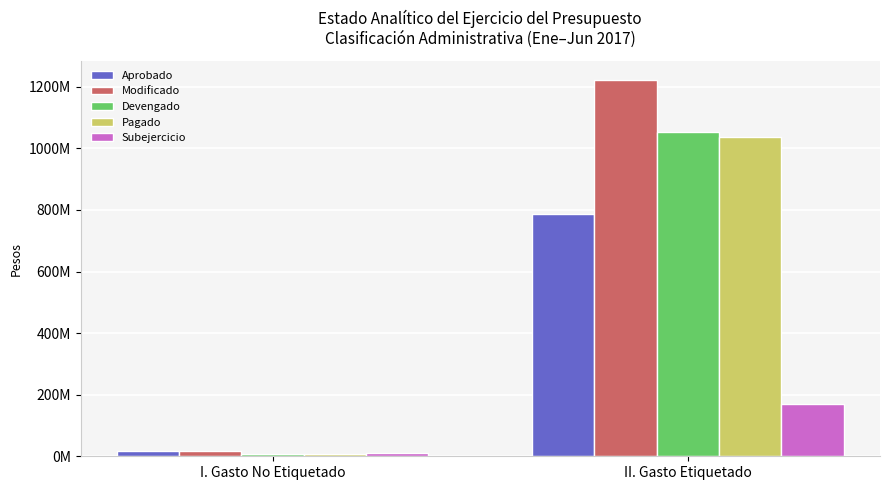

Which series has the largest range (max minus min)?

Modificado